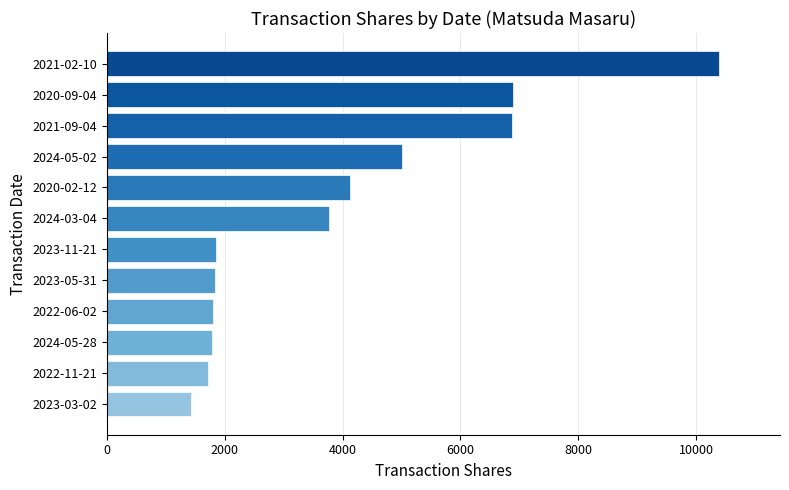

What is the sum of all values?

47463